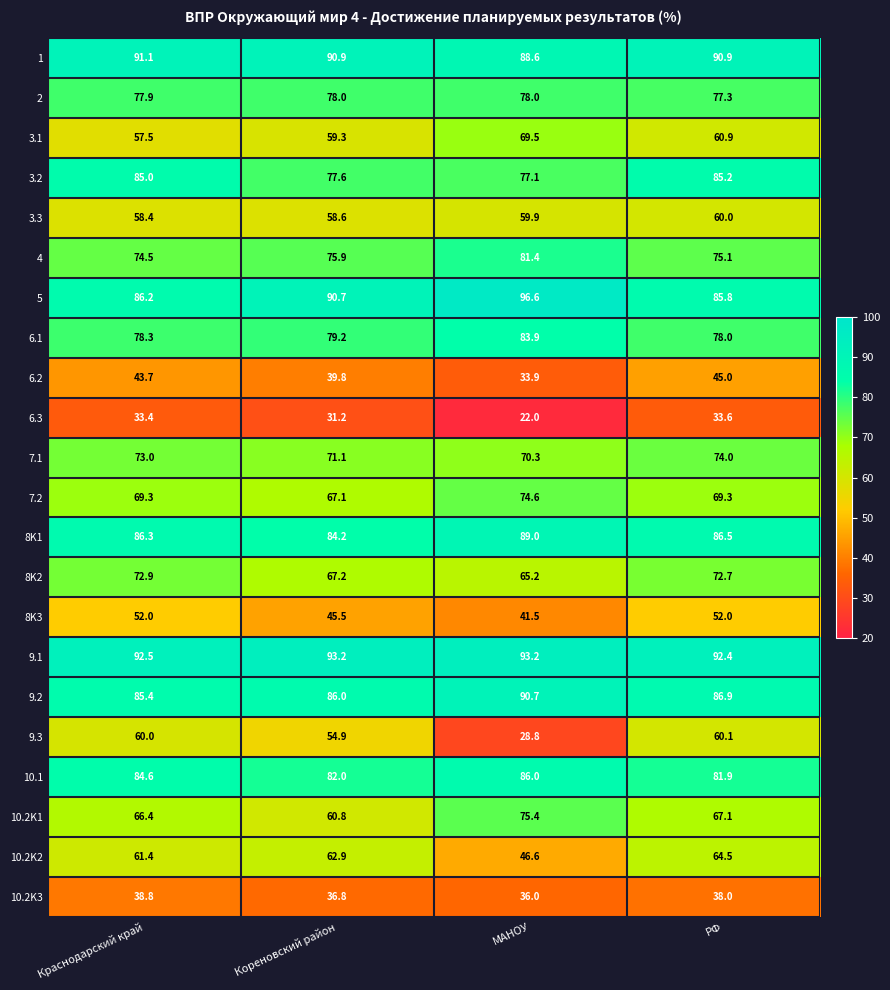

The value of 7.1 at МАНОУ is 70.3. True or false?

True